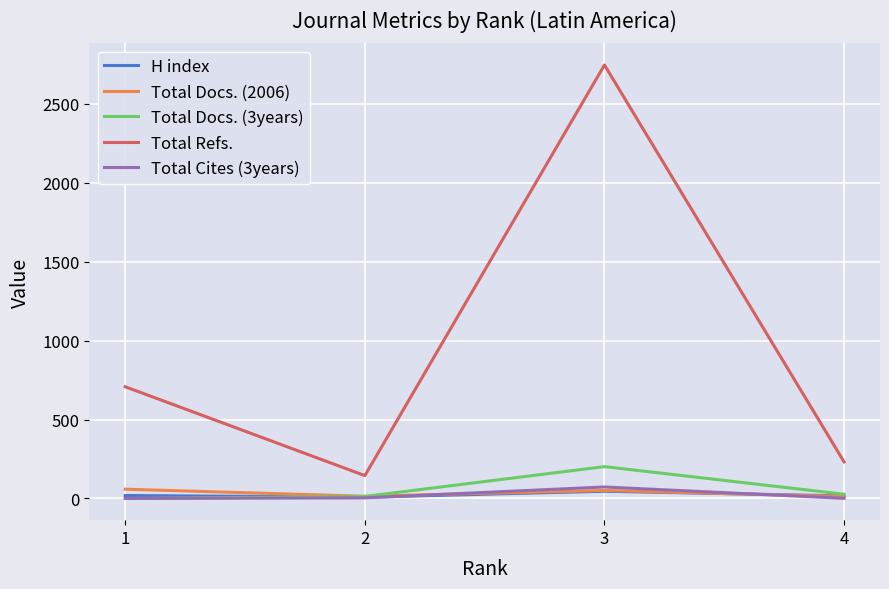

True or false: Total Refs. and H index cross at least once.

False